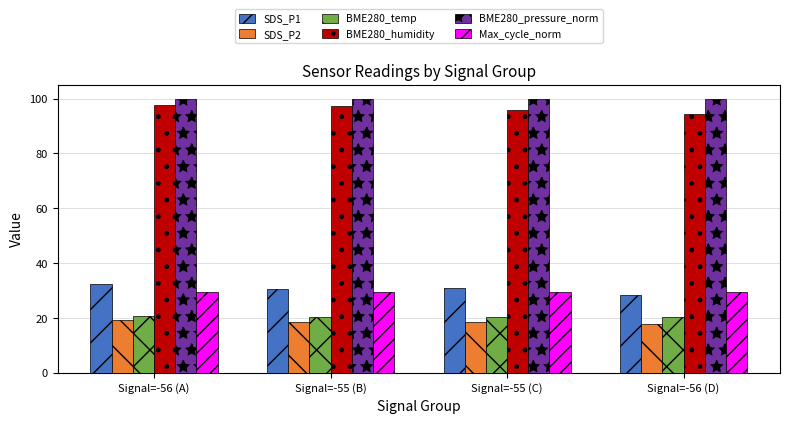

What is the difference between the highest and lowest values at Signal=-56 (A)?

80.9